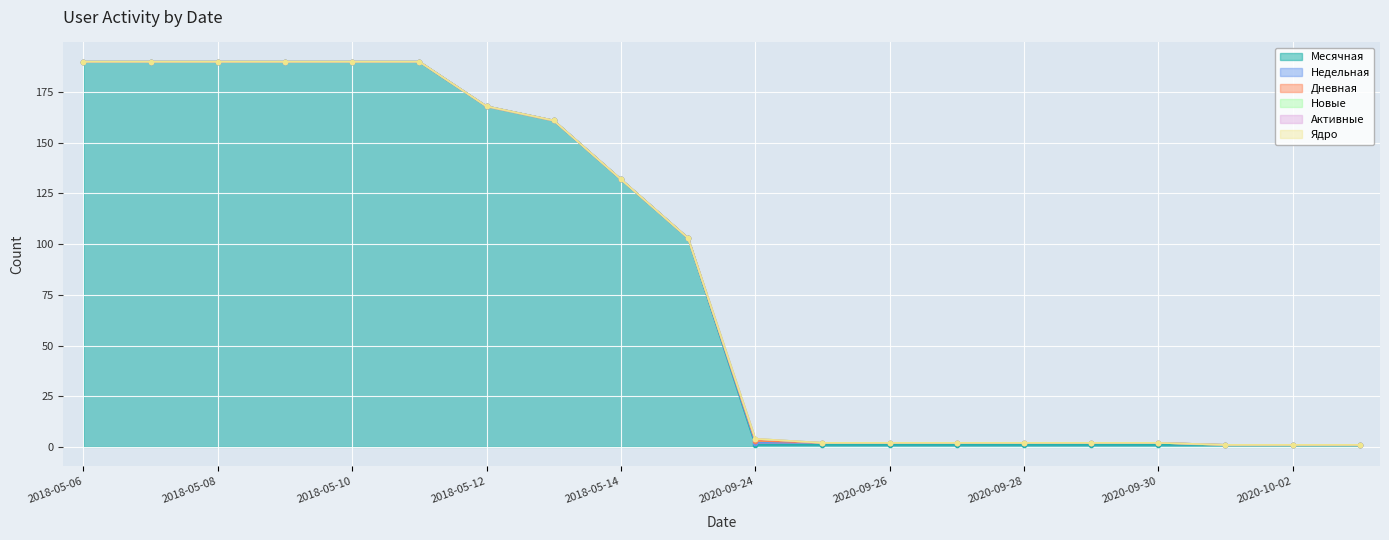

Between 2020-09-25 and 2018-05-08, which is larger?

2018-05-08